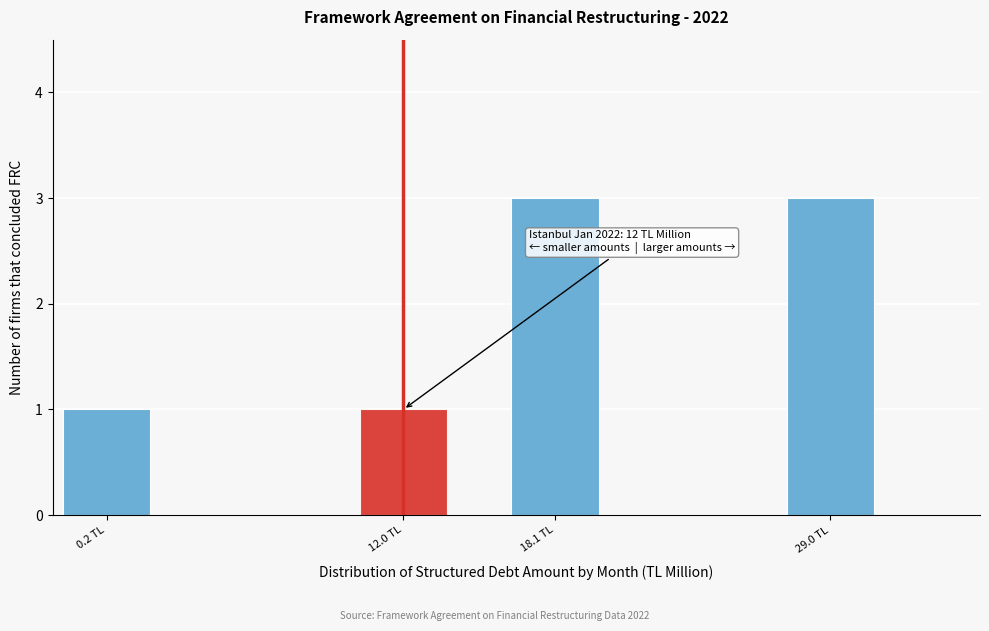

Reading right to left, what are all the values shown in this chart?

29.0 TL=3	18.1 TL=3	12.0 TL=1	0.2 TL=1